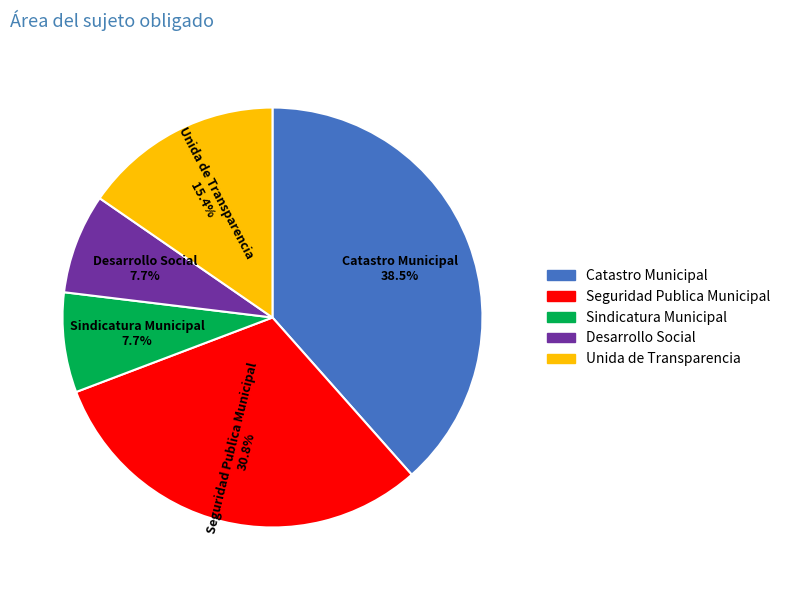

To the nearest percent, what portion does Seguridad Publica Municipal represent?

31%